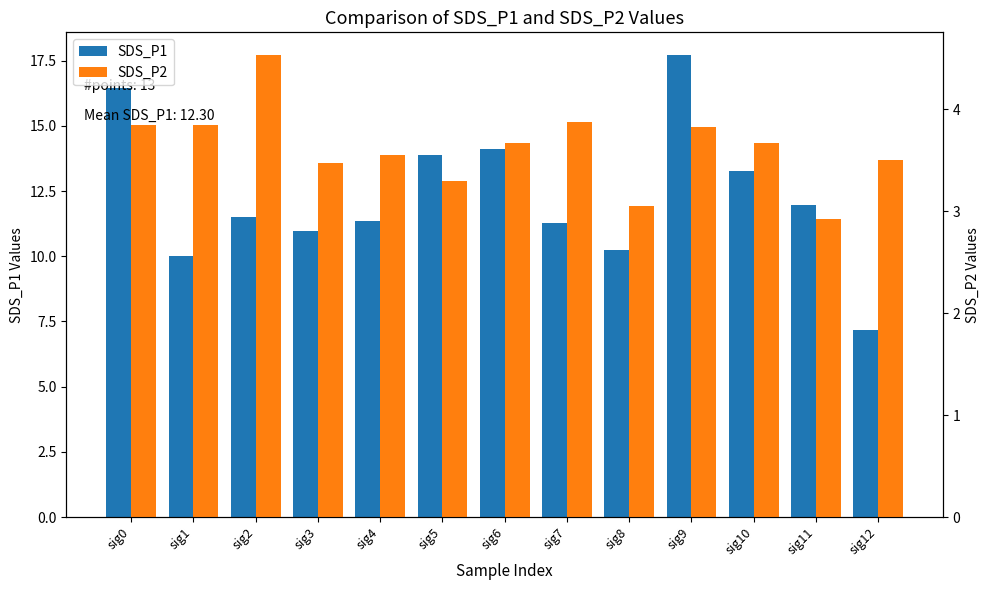

What is the value of the SDS_P2 bar at the 11th from the left?

3.7